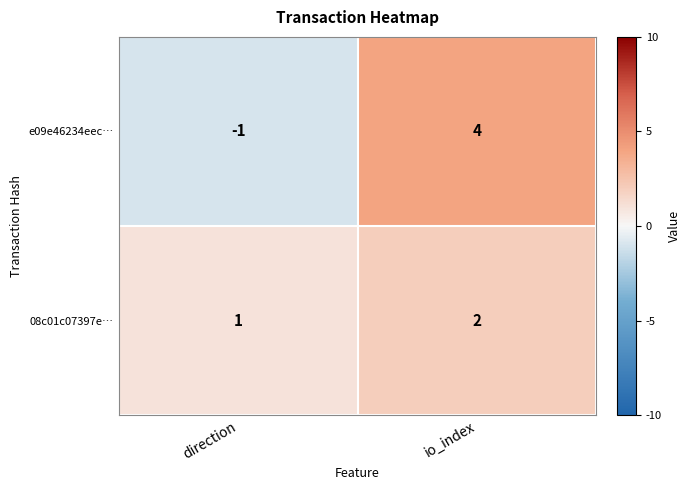

How many distinct data groups are displayed?

2